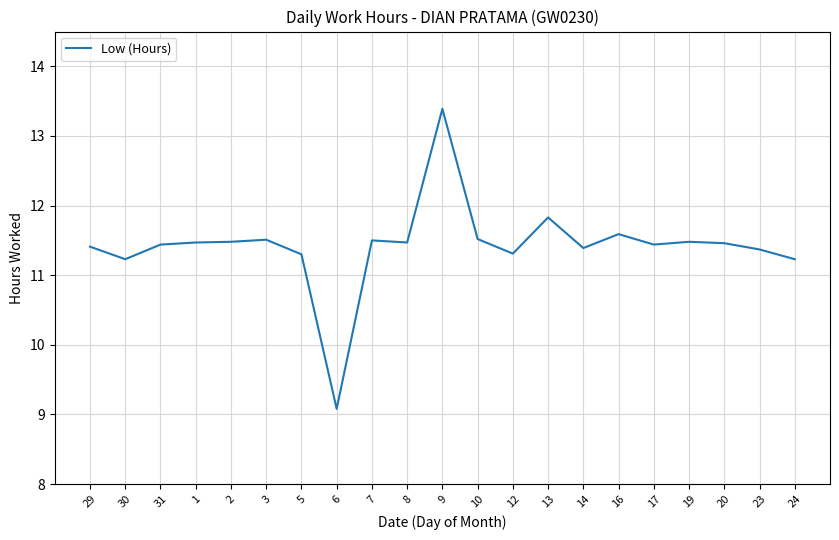

Which has a higher value, 13 or 17?

13